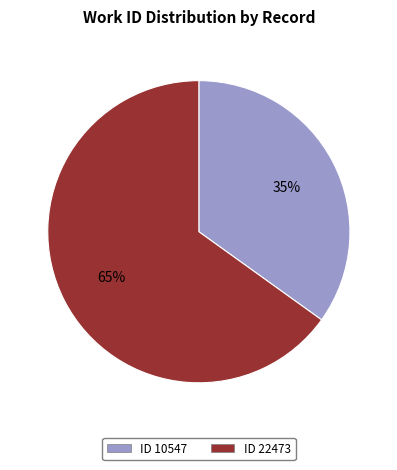

Is the sum of ID 10547 and ID 22473 greater than half?

Yes